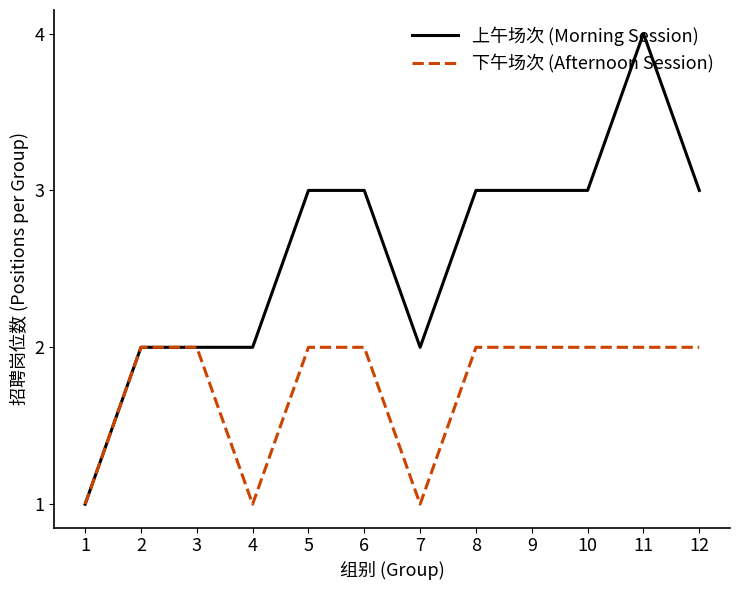

What is the total value across all series at 3?

4